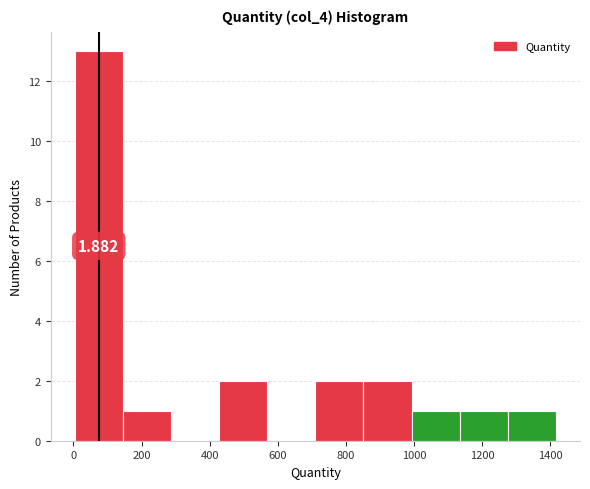

Over which range of the x-axis is the bar tallest?

0 to 140